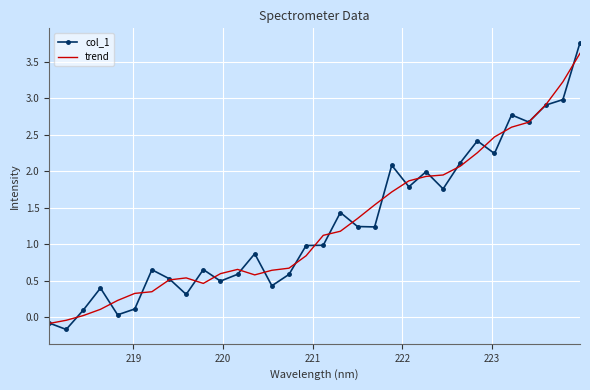

Which series has the largest range (max minus min)?

col_1